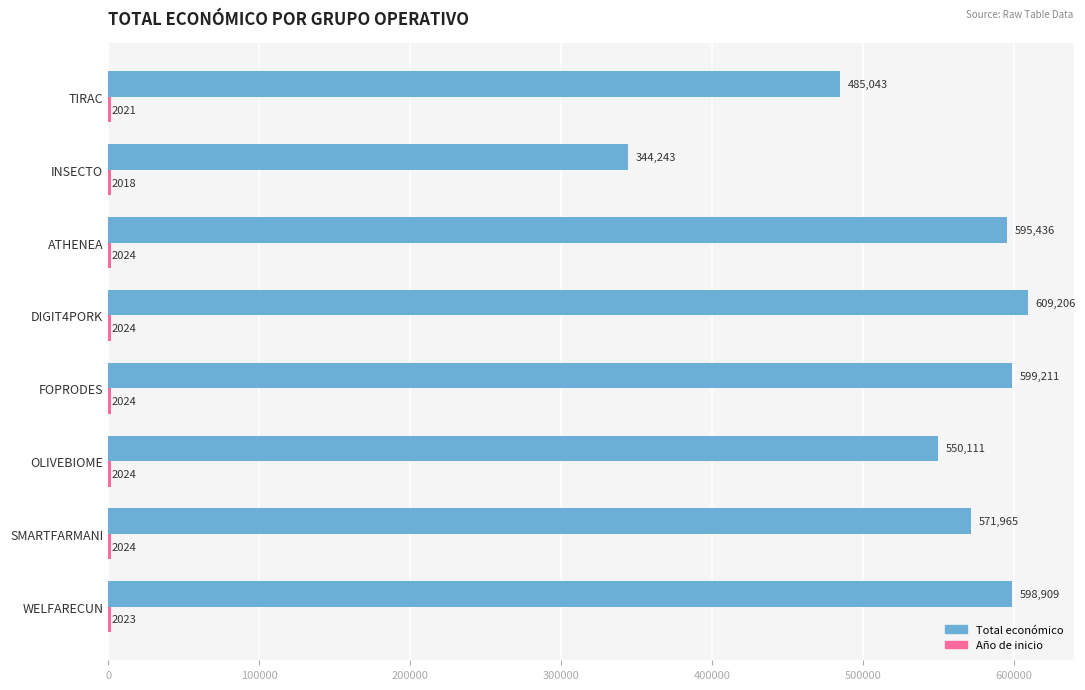

Which series has the largest total across all categories?

Total económico